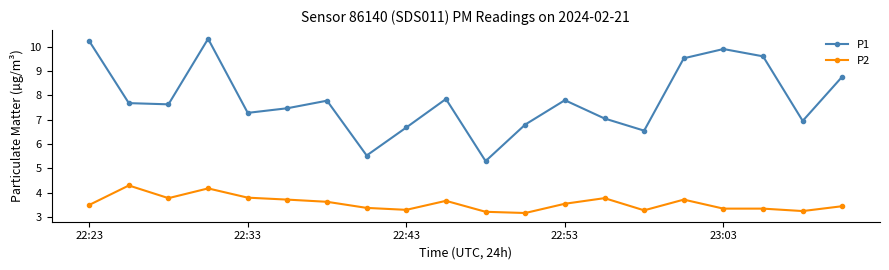

What is the greatest value displayed?

10.3